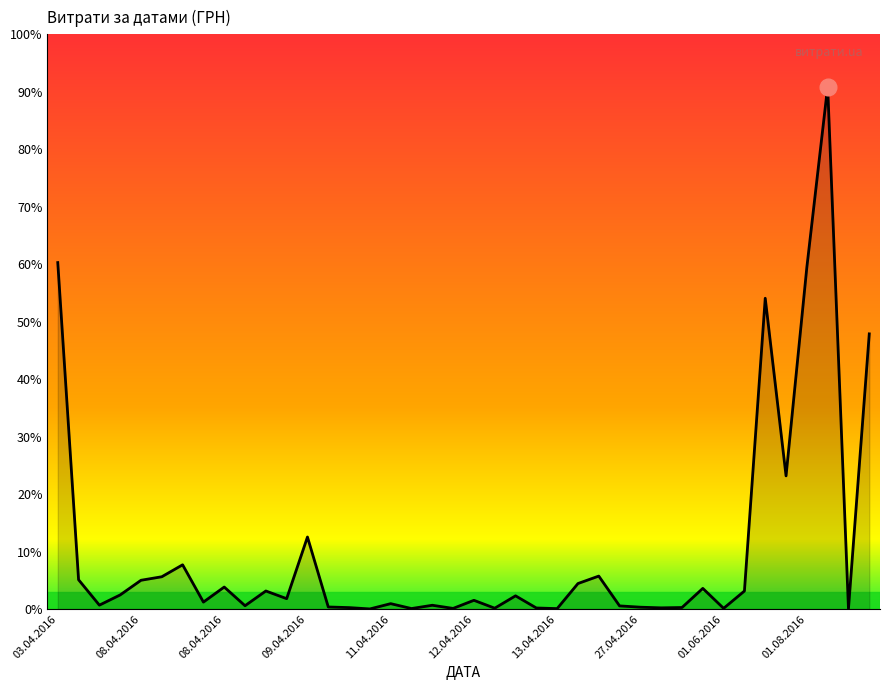

Which category has the highest value across all series?

37